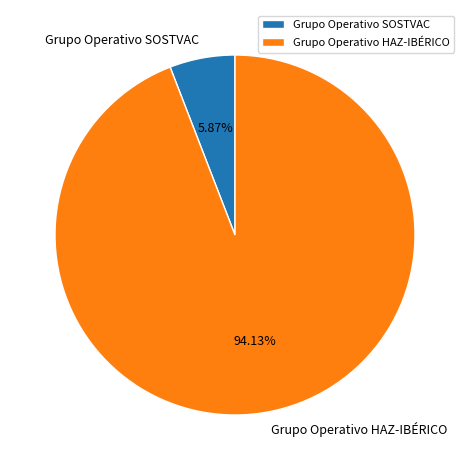

Which slice is the largest?

Grupo Operativo HAZ-IBÉRICO